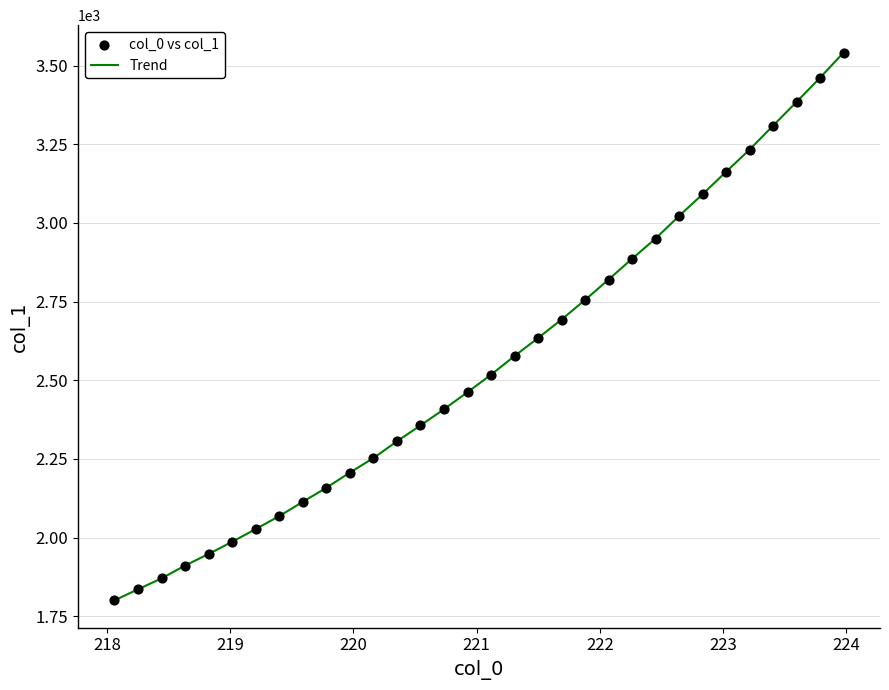

What is the smallest value displayed?

1800.3